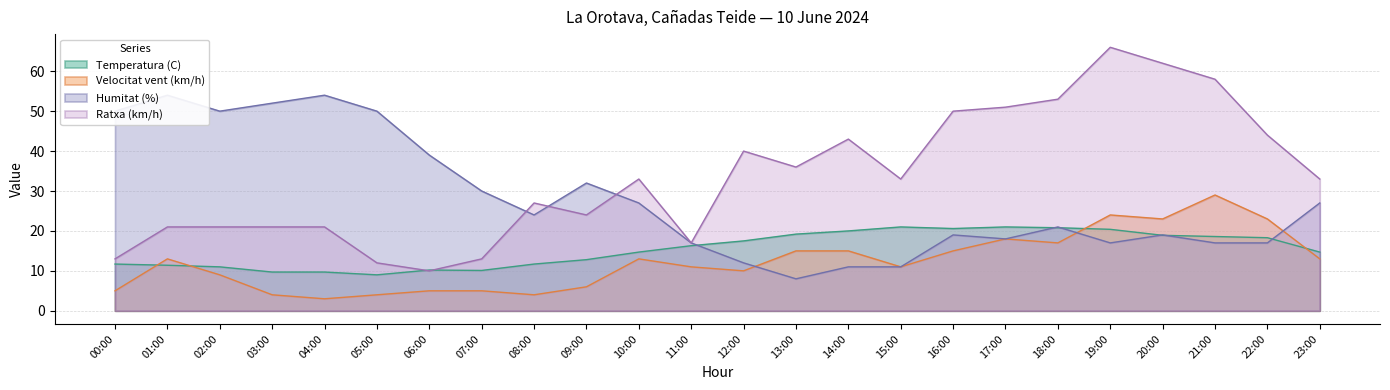

Rank the series at 07:00 from lowest to highest value.

Velocitat vent (km/h), Temperatura (C), Ratxa (km/h), Humitat (%)